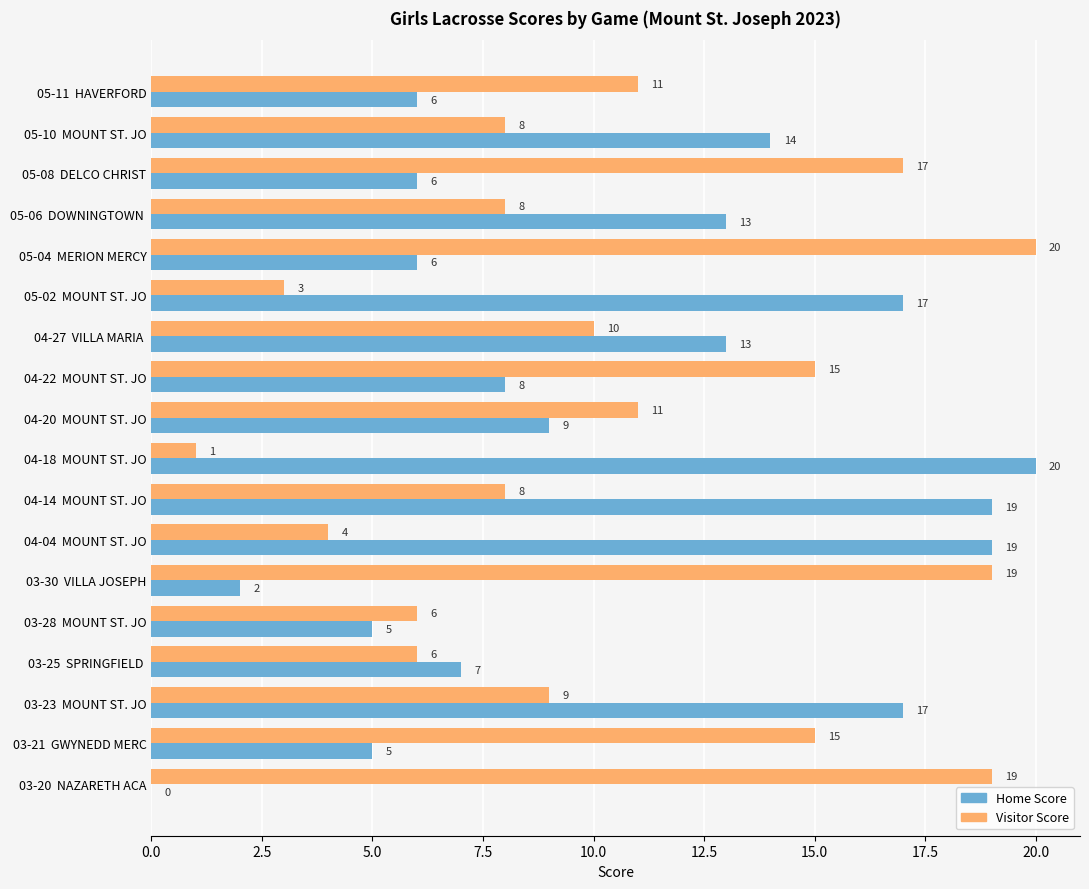

Which series has the largest total across all categories?

Visitor Score